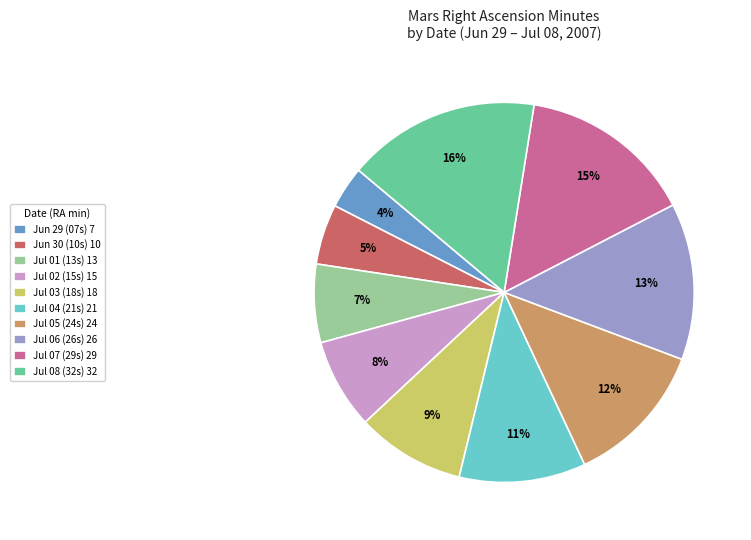

How many segments does this pie chart have?

10